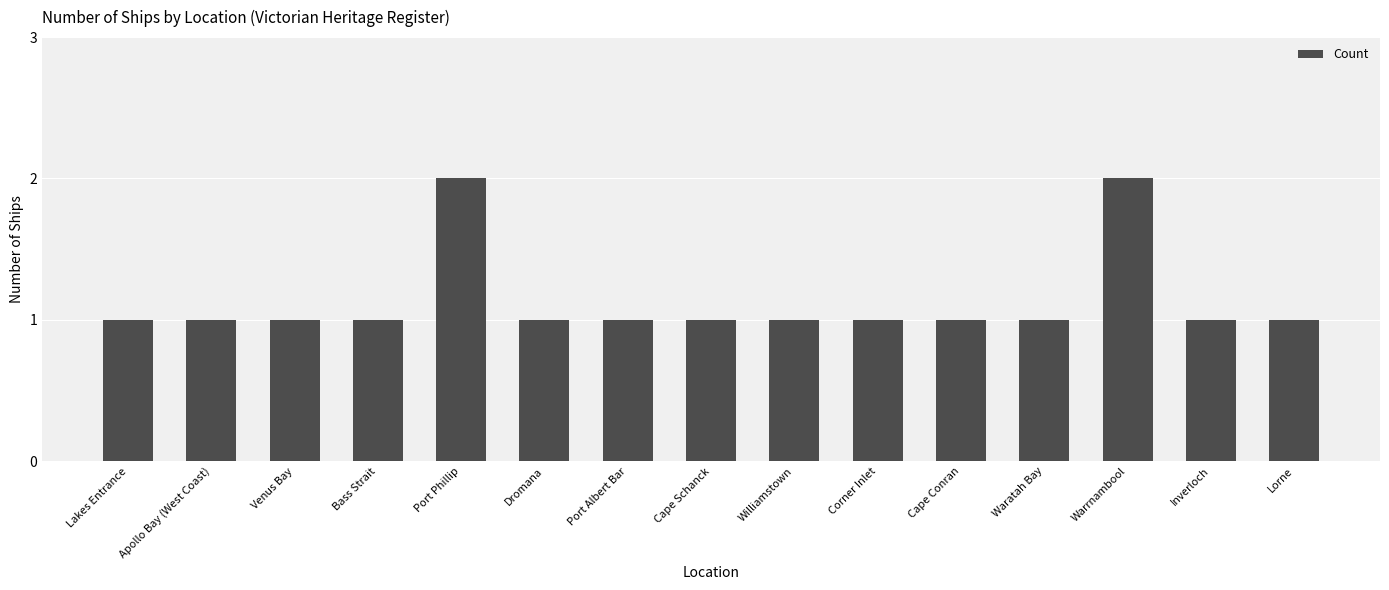

What is the maximum value shown in the chart?

2